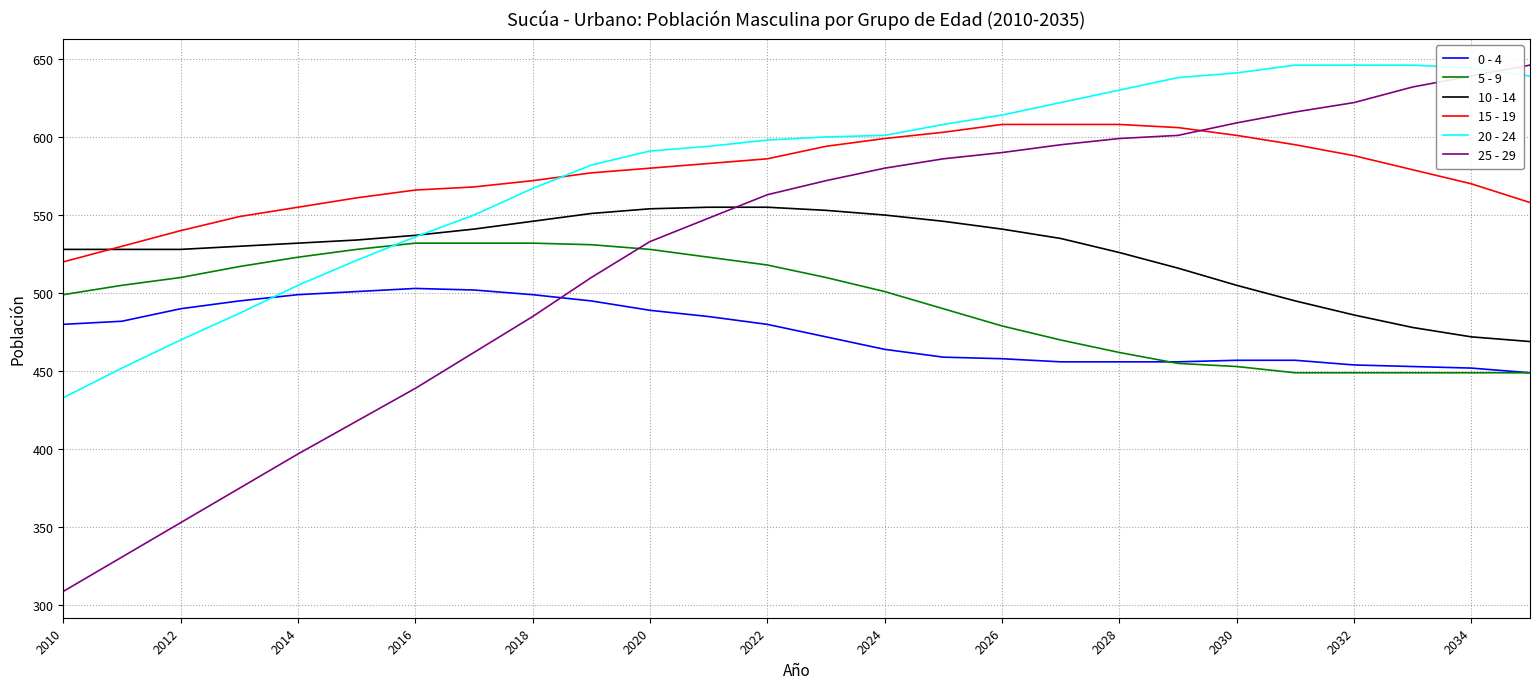

How many intersections are there between 10 - 14 and 25 - 29?

1